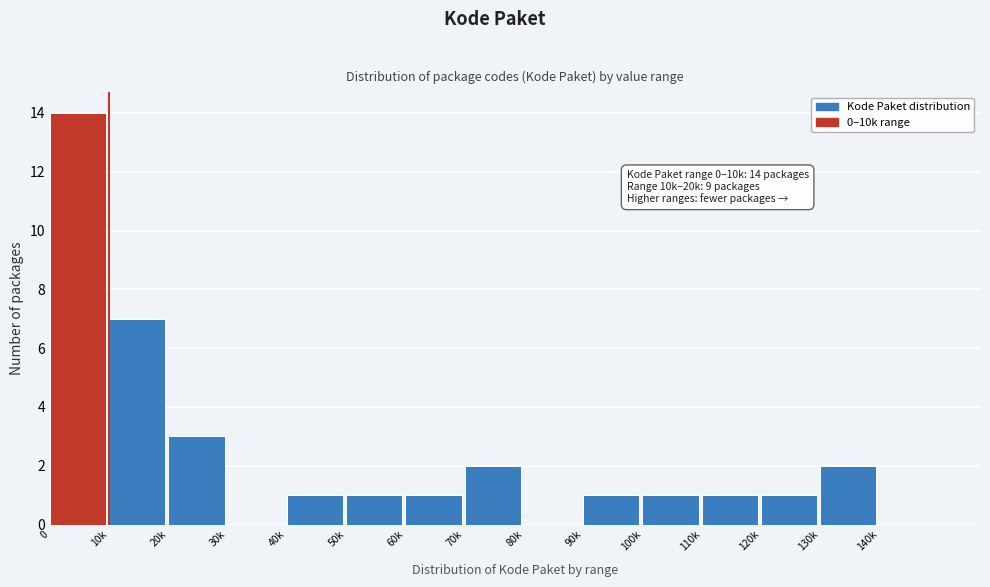

Reading right to left, list all the values displayed in this chart.

140k=0	130k=2	120k=1	110k=1	100k=1	90k=1	80k=0	70k=2	60k=1	50k=1	40k=1	30k=0	20k=3	10k=7	0=14